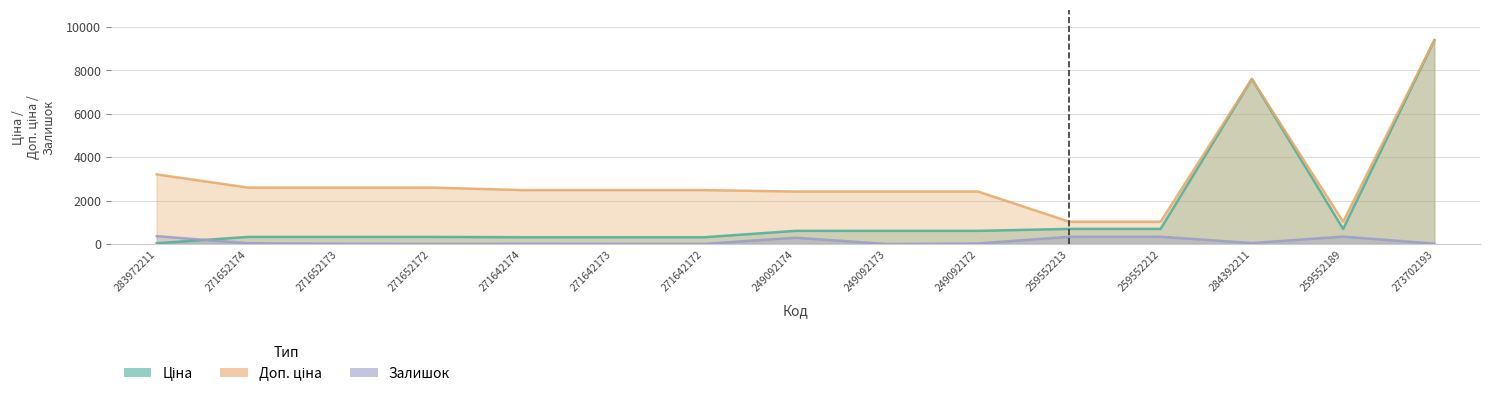

What are all the series names shown in the legend?

Ціна, Доп. ціна, Залишок